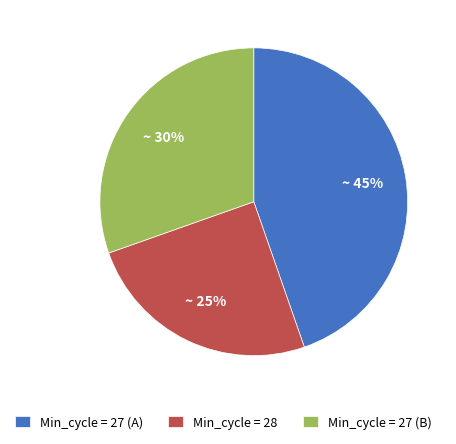

Rank the categories by value from highest to lowest.

Min_cycle = 27 (A), Min_cycle = 27 (B), Min_cycle = 28